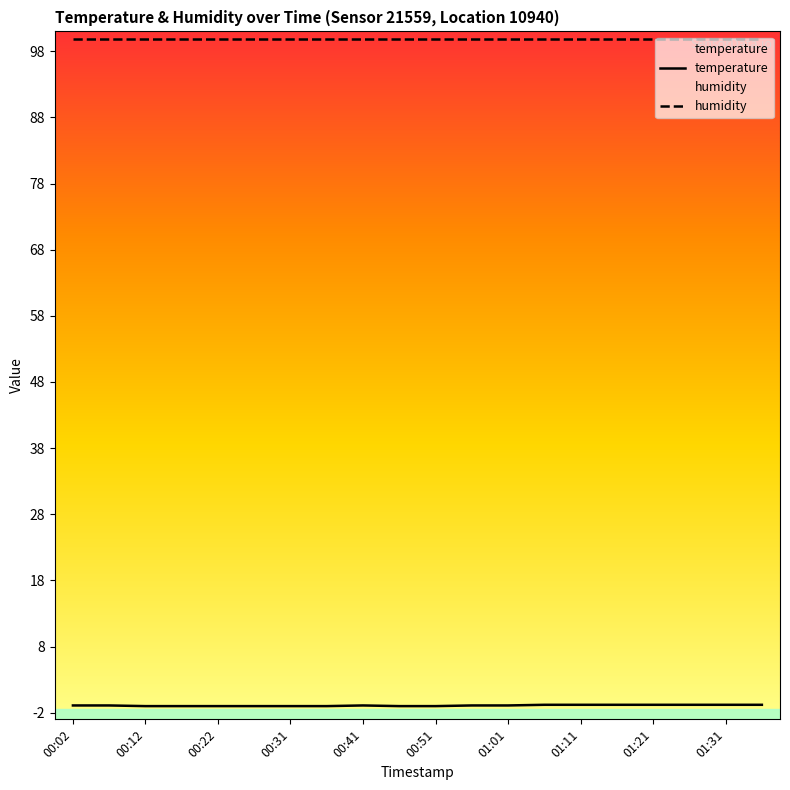

What is the label of the 12th point from the left?

00:56